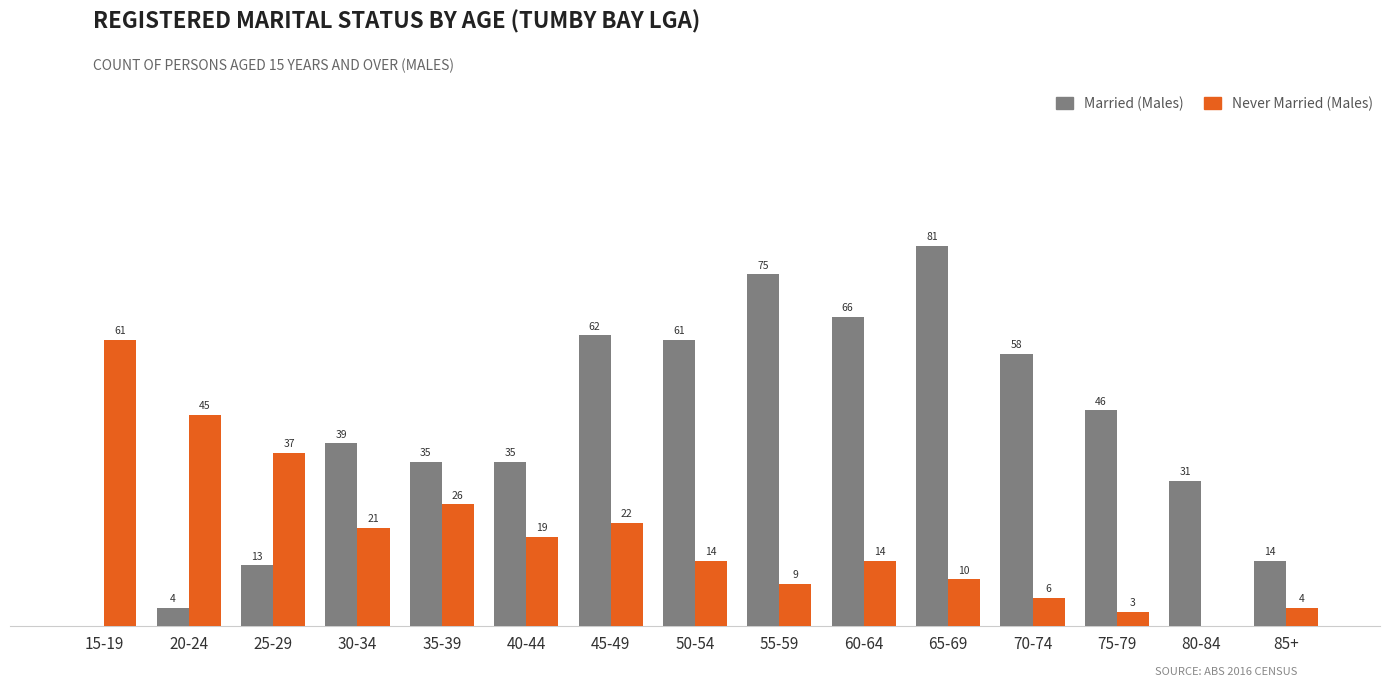

Which series has the largest total across all categories?

Married (Males)